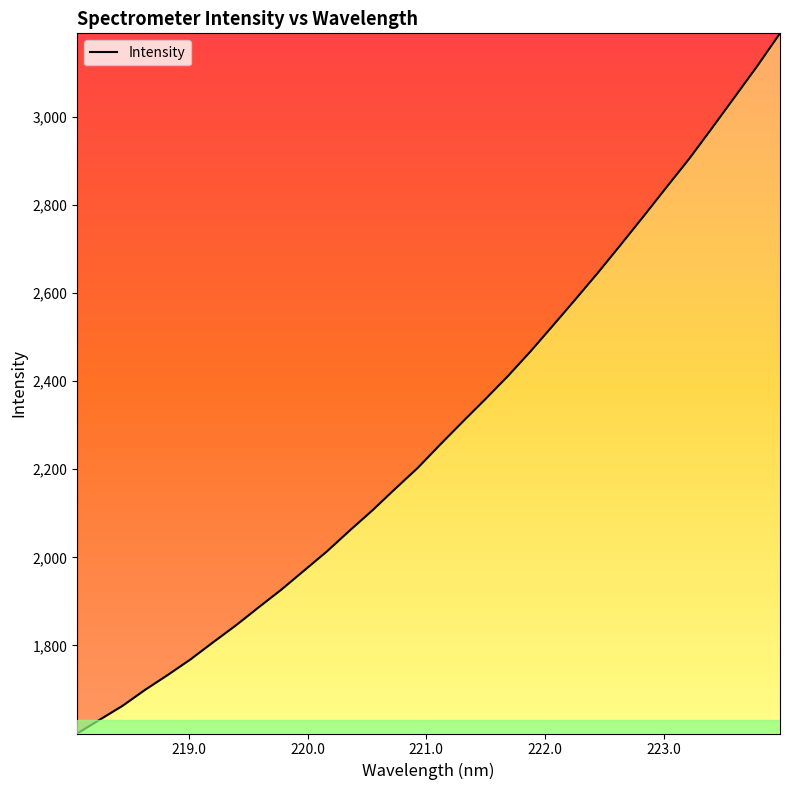

What is the difference between the maximum and minimum values?

1589.5